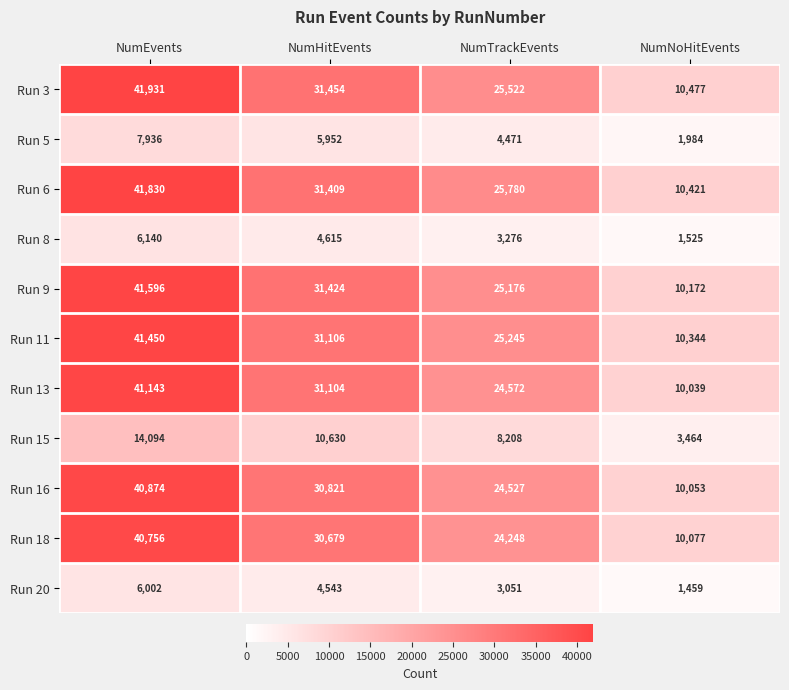

Count the Run 5 values in the range 4471 to 7936.

3